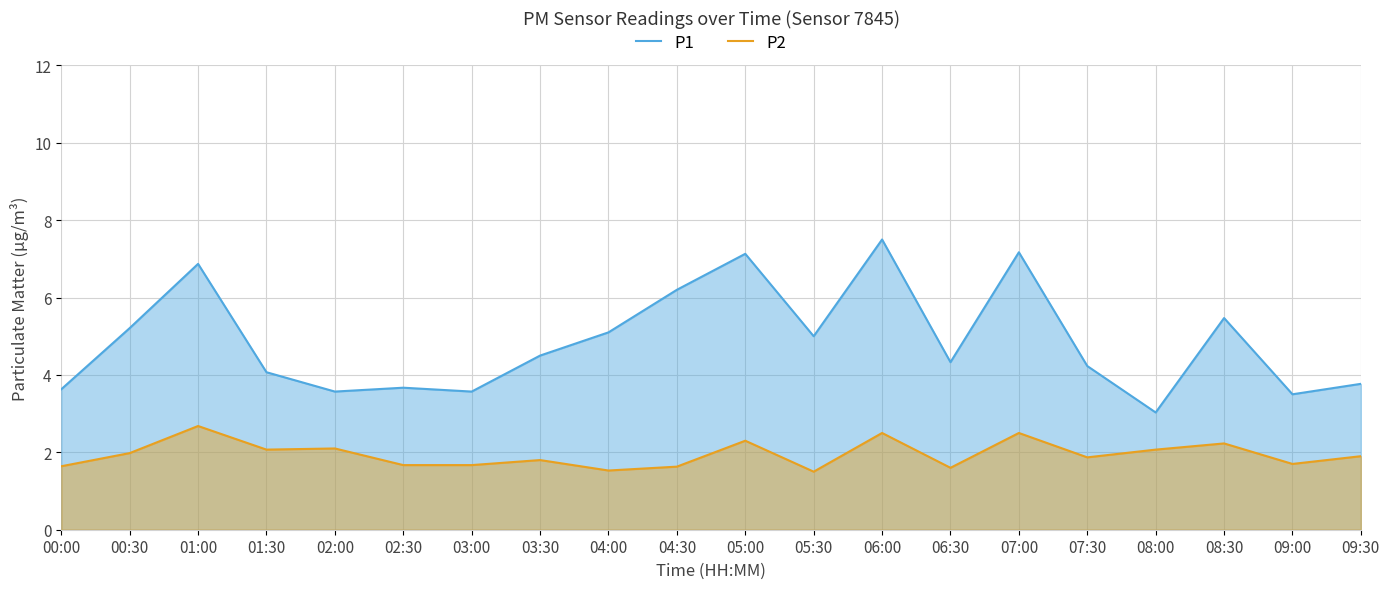

How many data points does each series have?

20